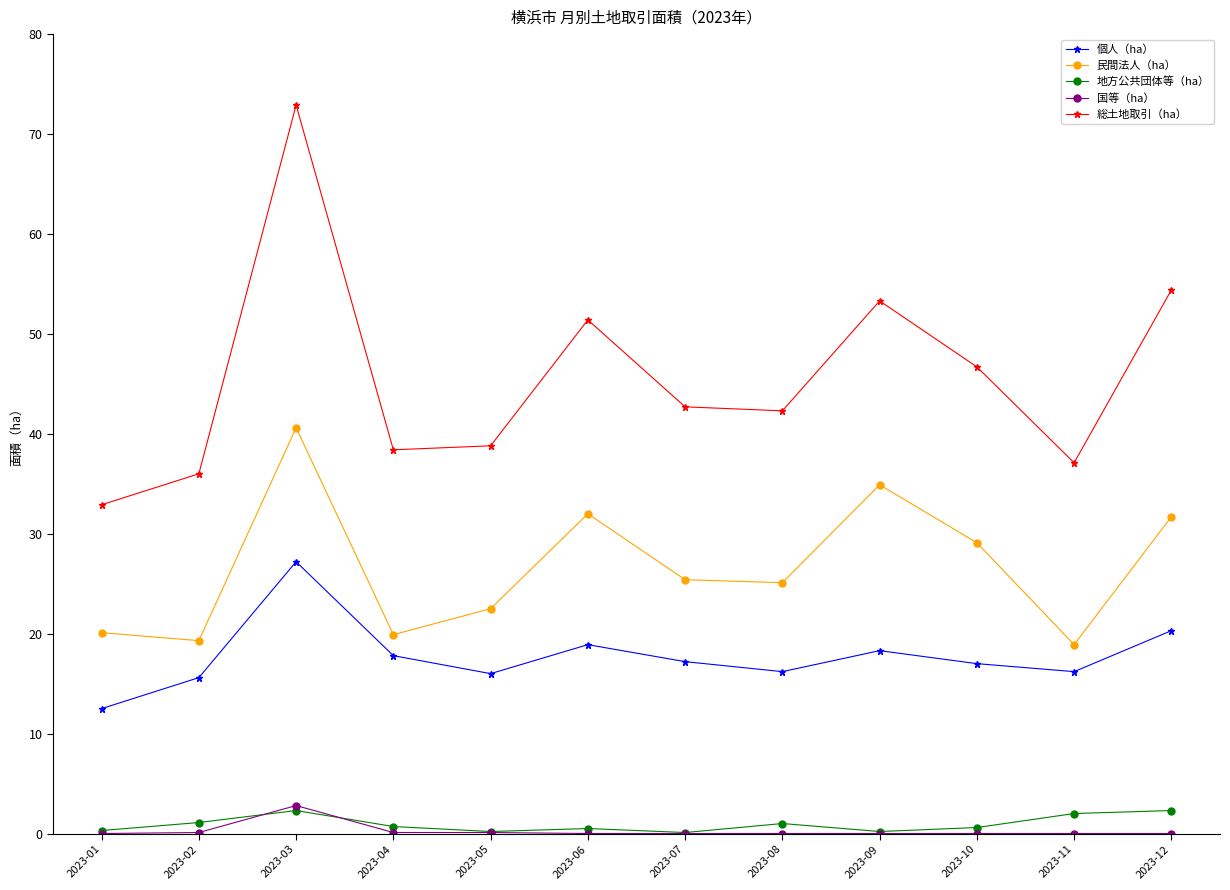

True or false: 民間法人（ha） and 個人（ha） cross at least once.

False